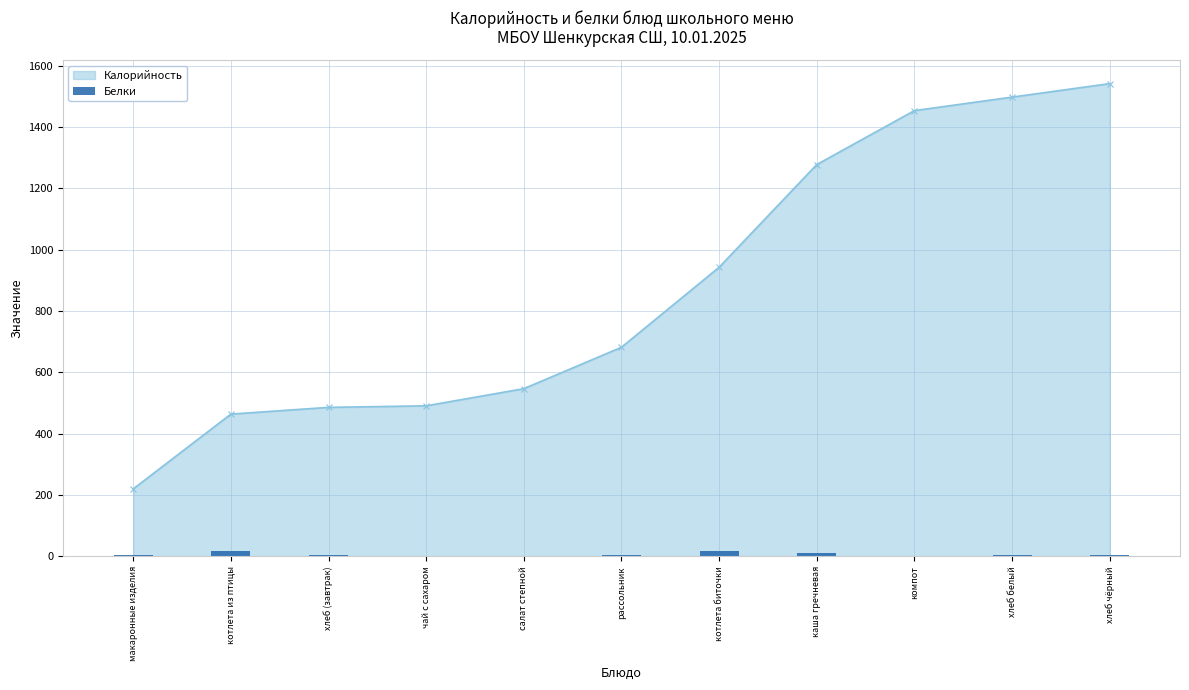

Is it true that Калорийность equals 486 at хлеб (завтрак)?

True